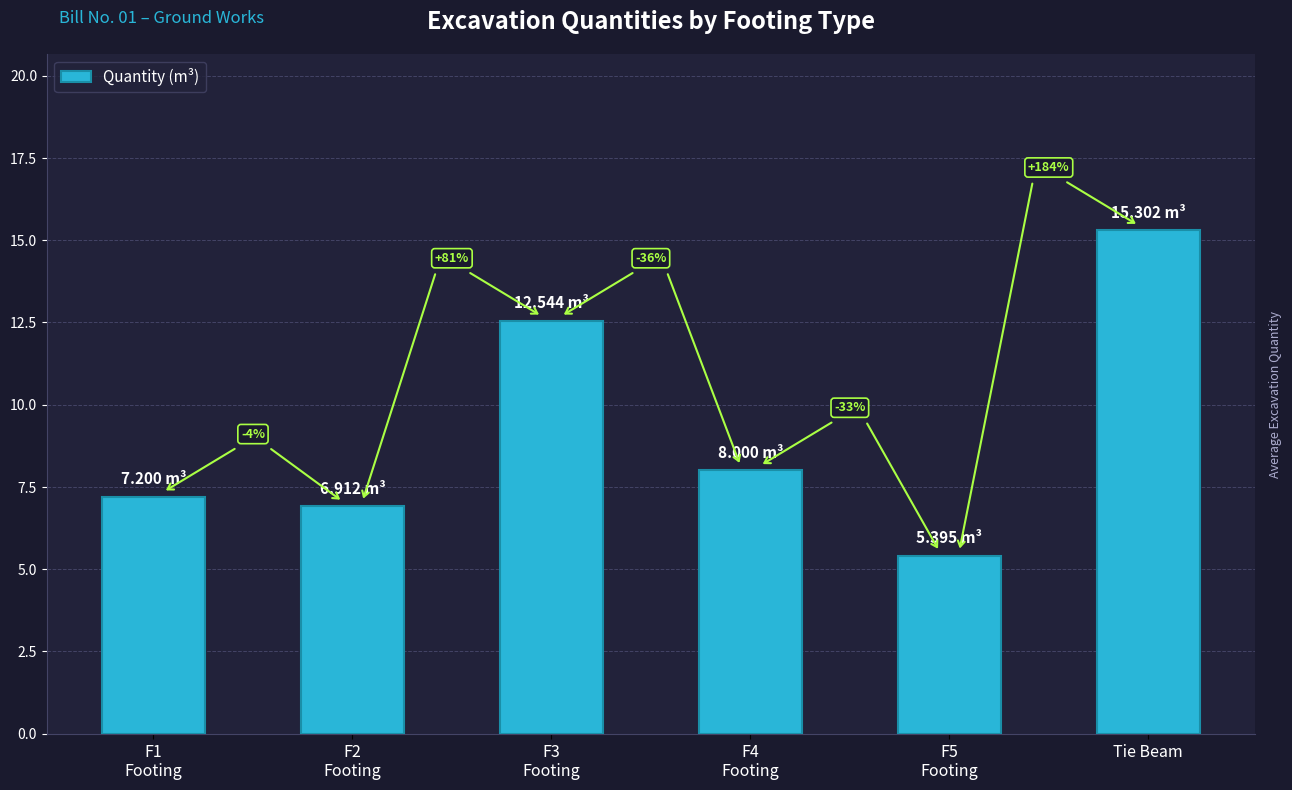

What is the ratio of the value at F1
Footing to the value at F2
Footing?

1.0